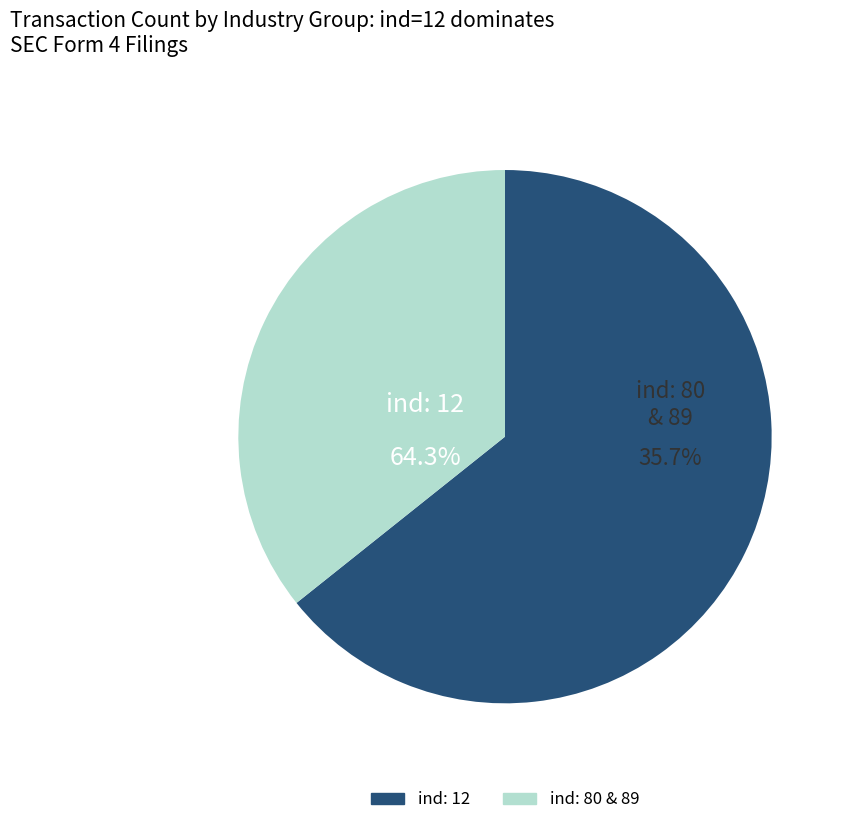

Which slice is the largest?

12